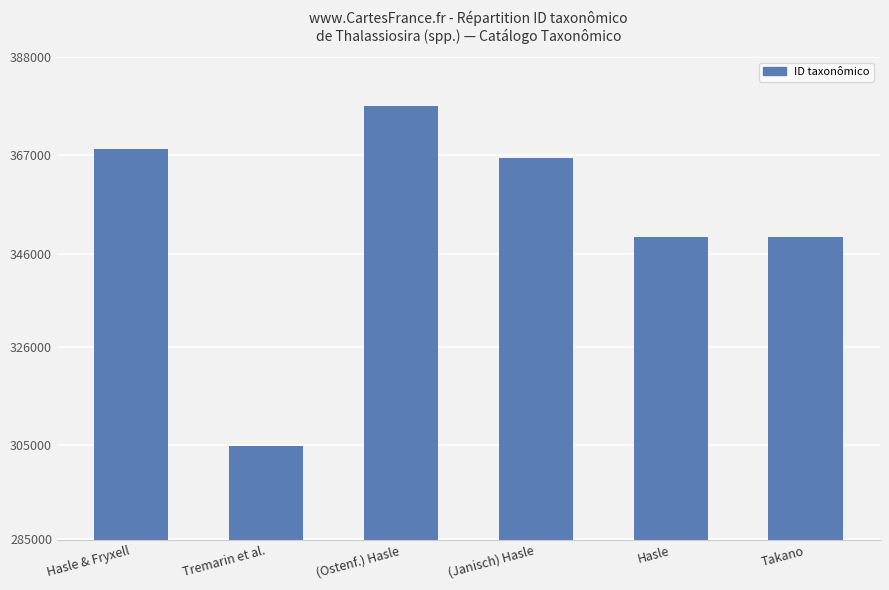

What is the label of the 3rd bar from the right?

(Janisch) Hasle